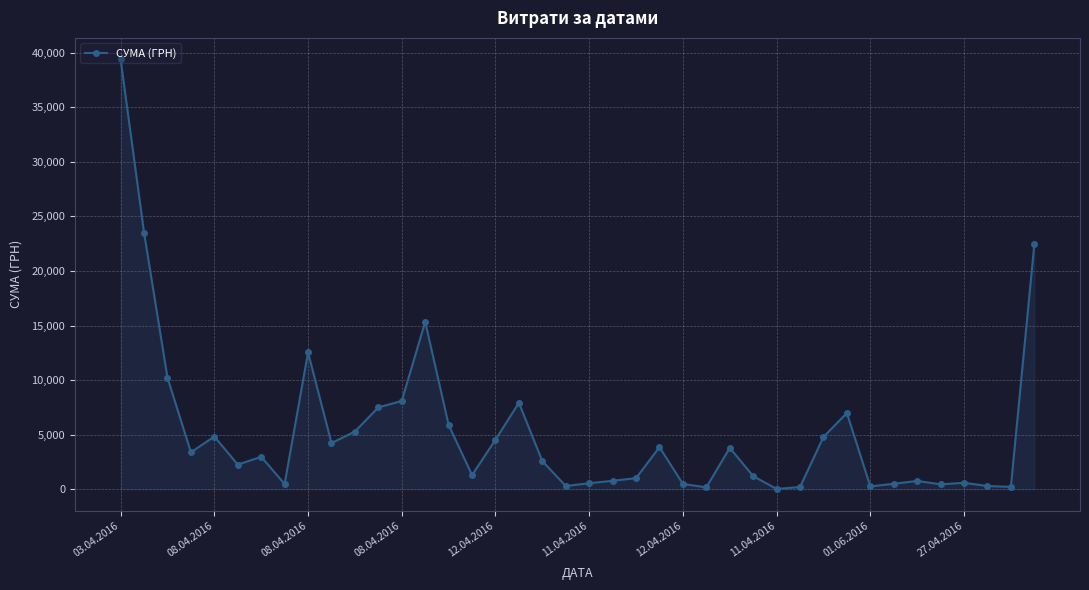

What is the value of the 6th point from the left?

2262.4